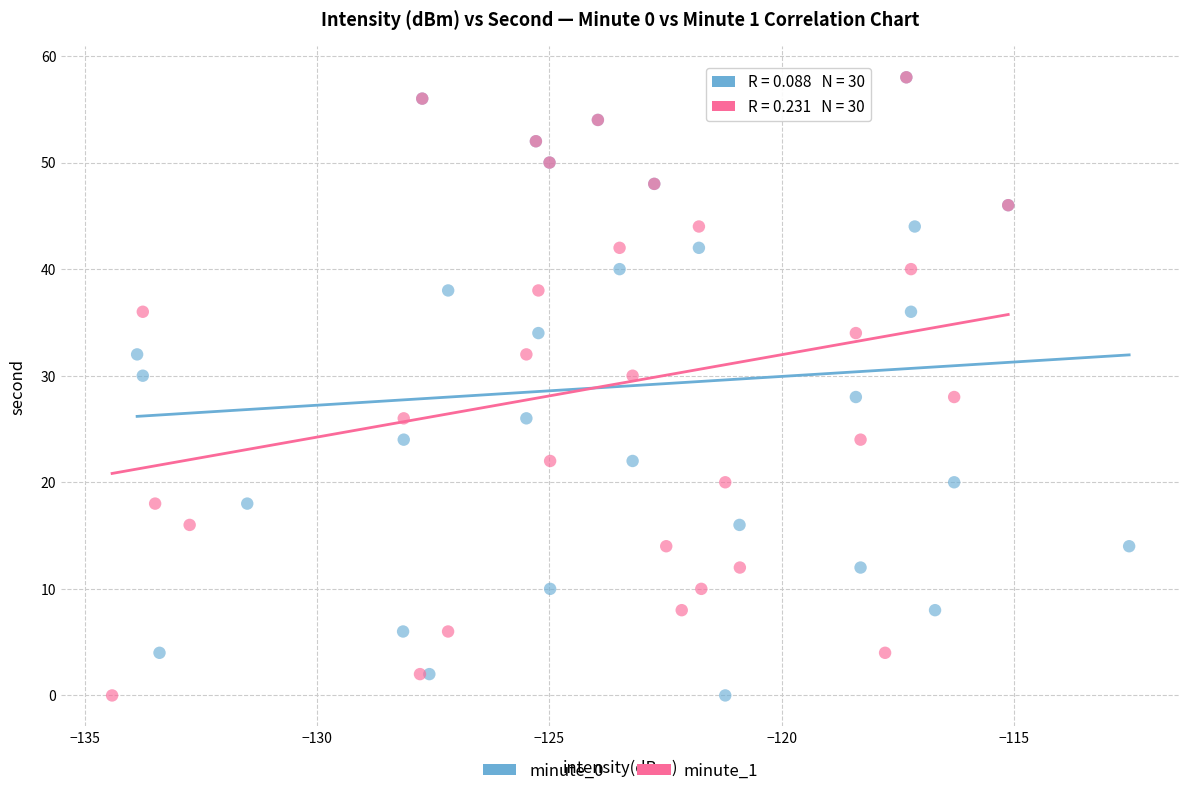

What are all the series names shown in the legend?

minute_0, minute_1